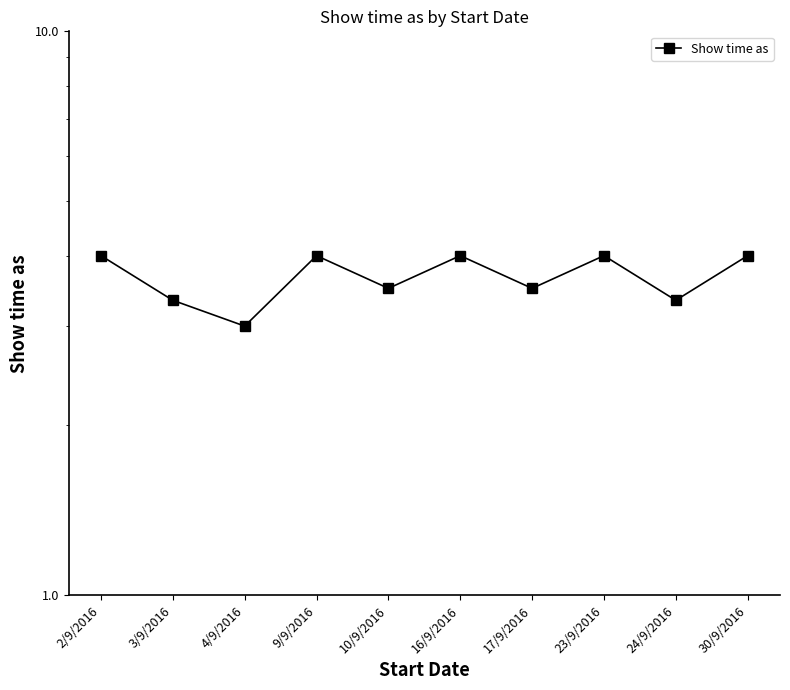

True or false: the data shows 4.0 at 16/9/2016.

True